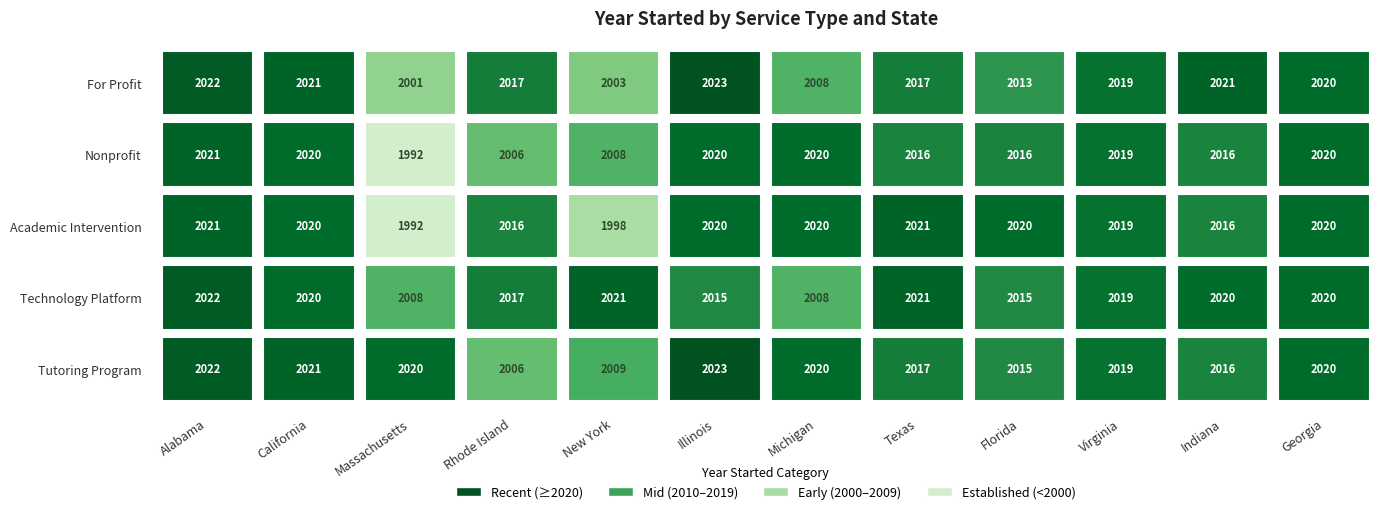

At which label is Nonprofit closest to 2006?

Rhode Island